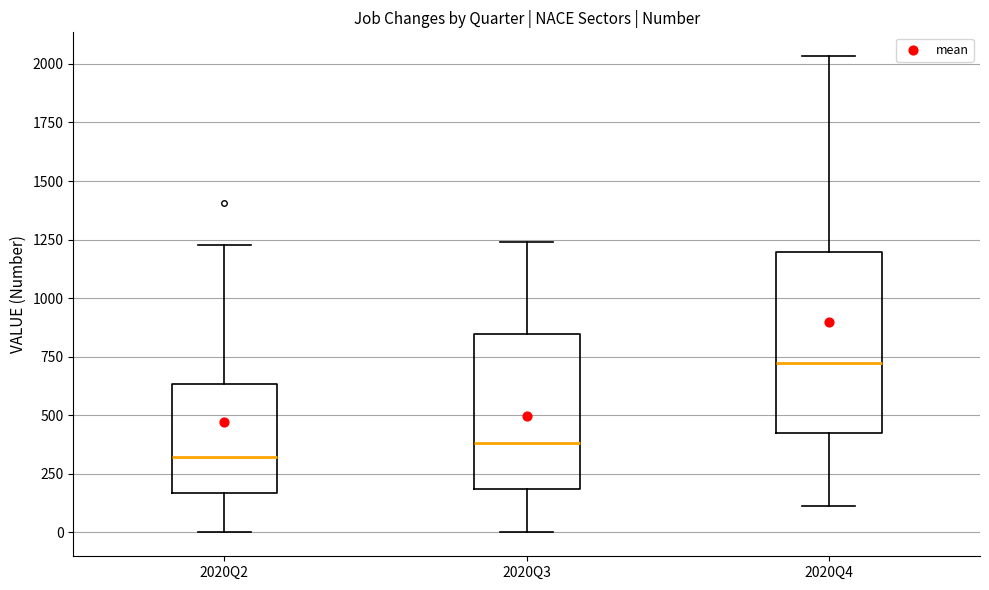

Reading left to right, read every box against the y-axis: the position of its median line, the range the box covers, and the ends of its whiskers. The values are not printed on the chart, so give them approximately, as read against the axis.

2020Q2: median 300, box 150 to 650, whiskers 0 to 1250
2020Q3: median 400, box 200 to 850, whiskers 0 to 1250
2020Q4: median 750, box 450 to 1200, whiskers 100 to 2050